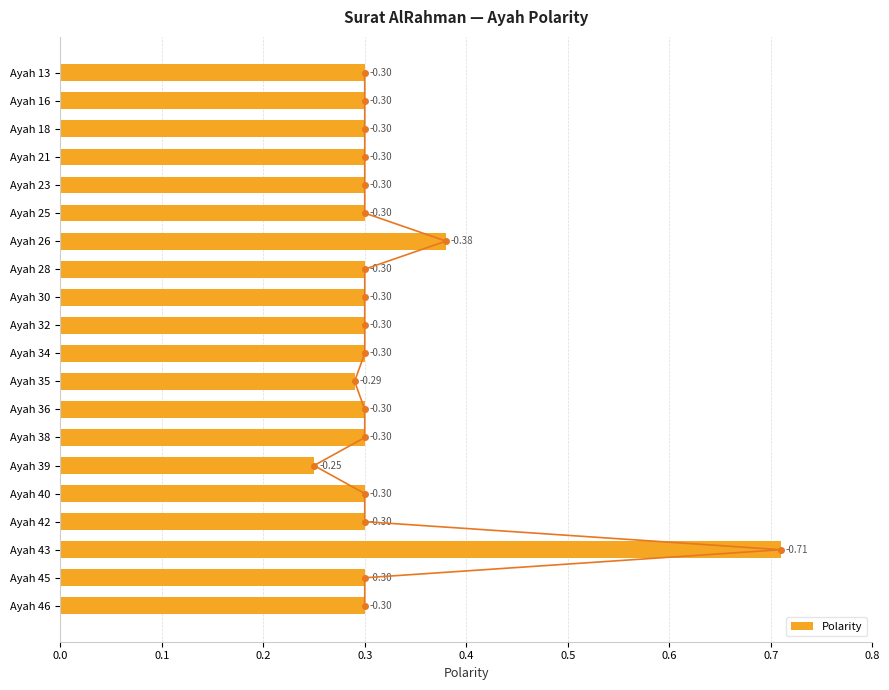

Is it true that the value at Ayah 40 is 0.4?

False